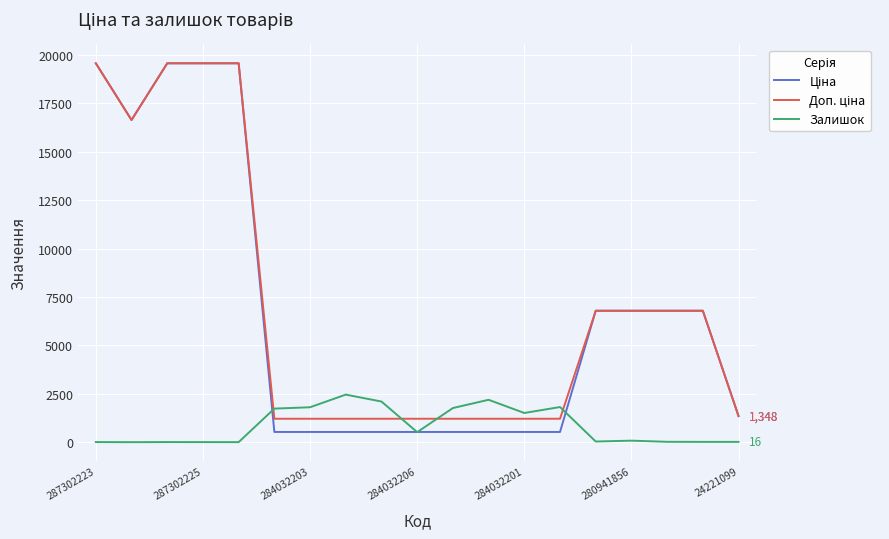

What is the greatest value displayed?

19564.9